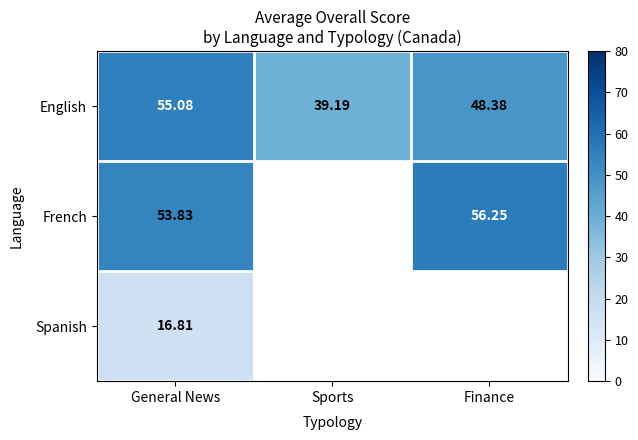

List the labels in order of English value, largest first.

General News, Finance, Sports